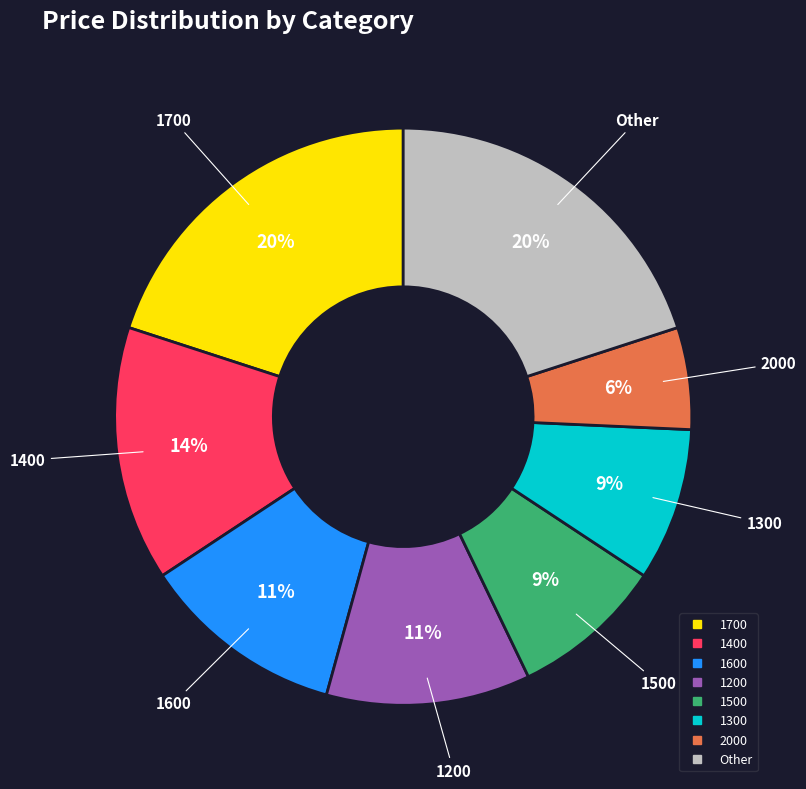

Is there a majority slice in this chart?

No